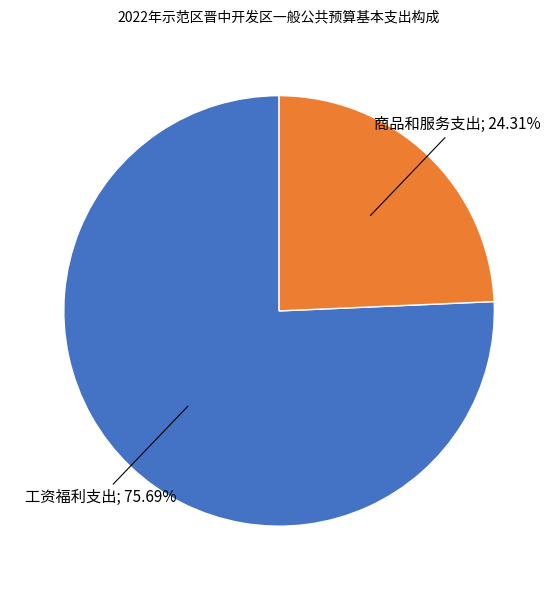

Is there any slice that represents more than half of the pie?

Yes